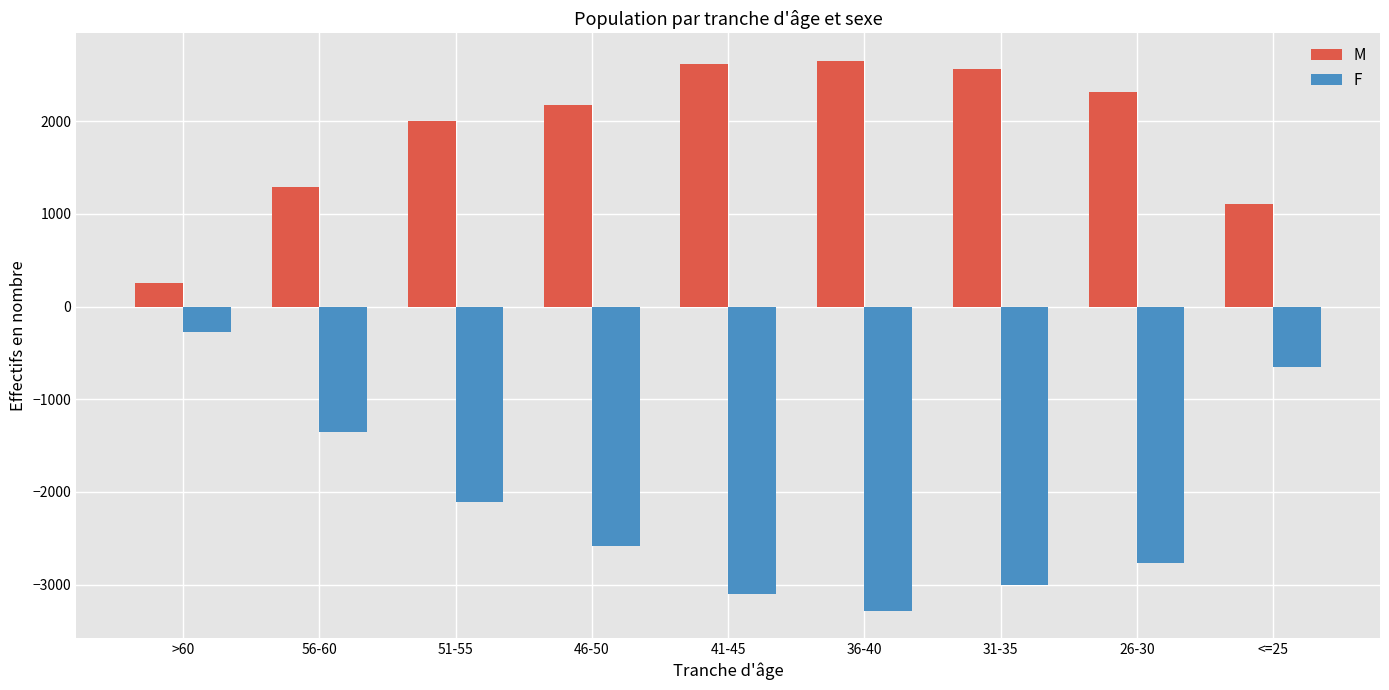

Reading left to right, transcribe all the data shown in this chart.

M: 252	1288	2005	2172	2615	2650	2564	2310	1102
F: -272	-1359	-2112	-2583	-3104	-3280	-3004	-2770	-648